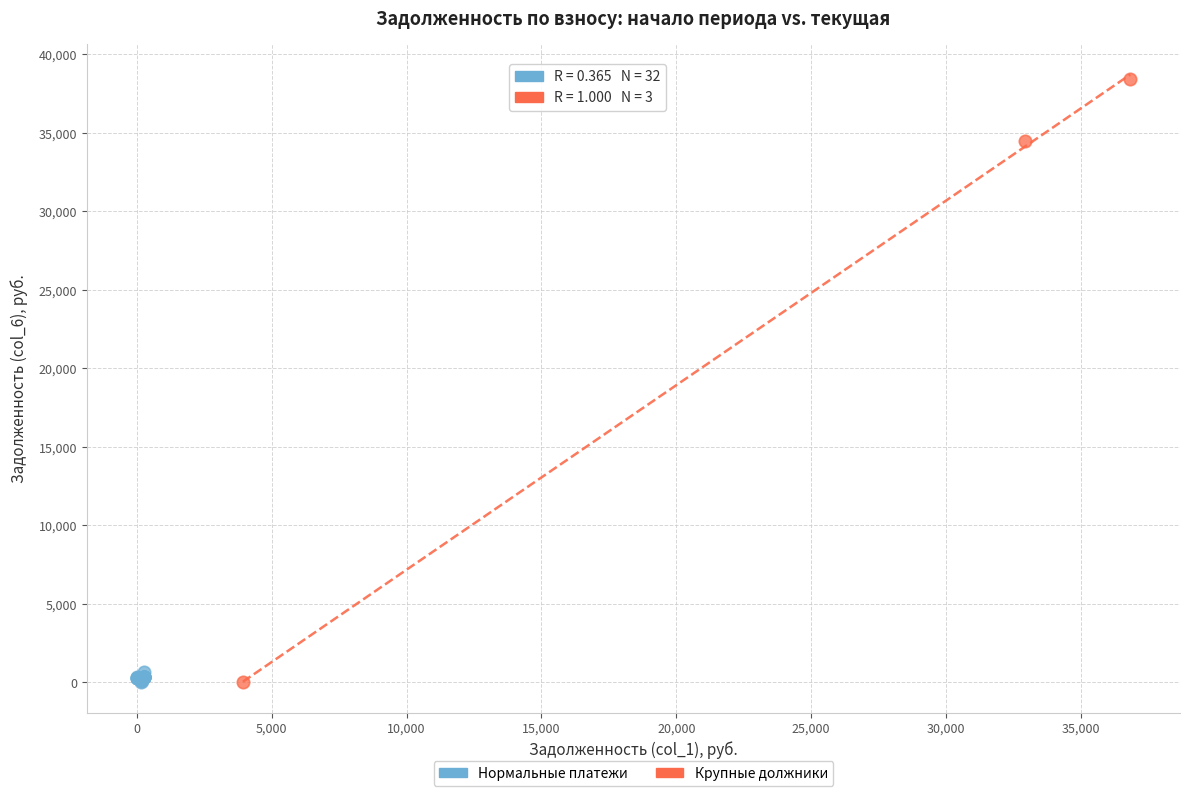

Which series has the widest spread of Y values?

Крупные должники